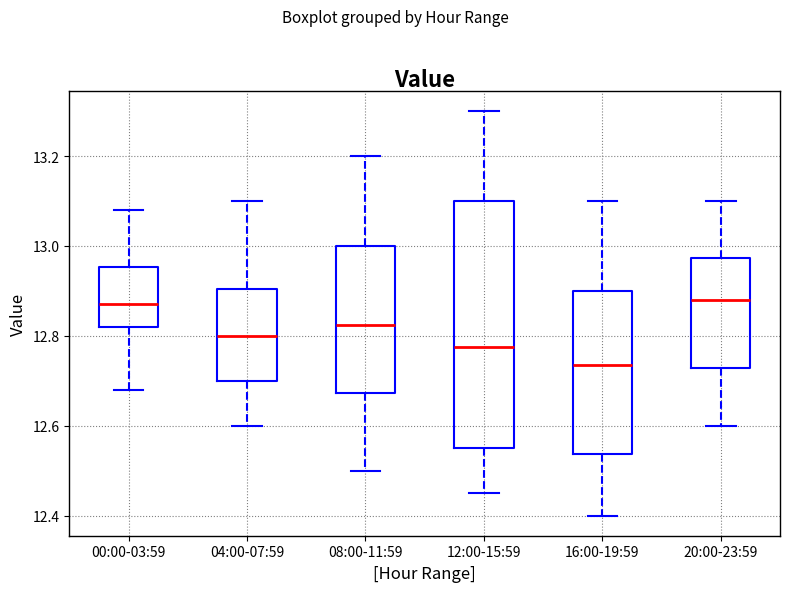

Reading left to right, read every box against the y-axis: the position of its median line, the range the box covers, and the ends of its whiskers. The values are not printed on the chart, so give them approximately, as read against the axis.

00:00-03:59: median 12.88, box 12.82 to 12.96, whiskers 12.68 to 13.08
04:00-07:59: median 12.80, box 12.70 to 12.90, whiskers 12.60 to 13.10
08:00-11:59: median 12.82, box 12.68 to 13.00, whiskers 12.50 to 13.20
12:00-15:59: median 12.78, box 12.56 to 13.10, whiskers 12.46 to 13.30
16:00-19:59: median 12.74, box 12.54 to 12.90, whiskers 12.40 to 13.10
20:00-23:59: median 12.88, box 12.72 to 12.98, whiskers 12.60 to 13.10